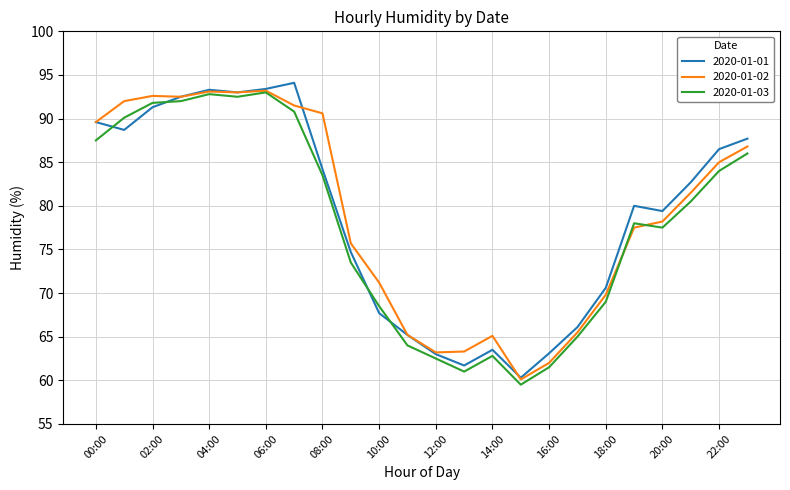

What is the minimum value shown in the chart?

59.5